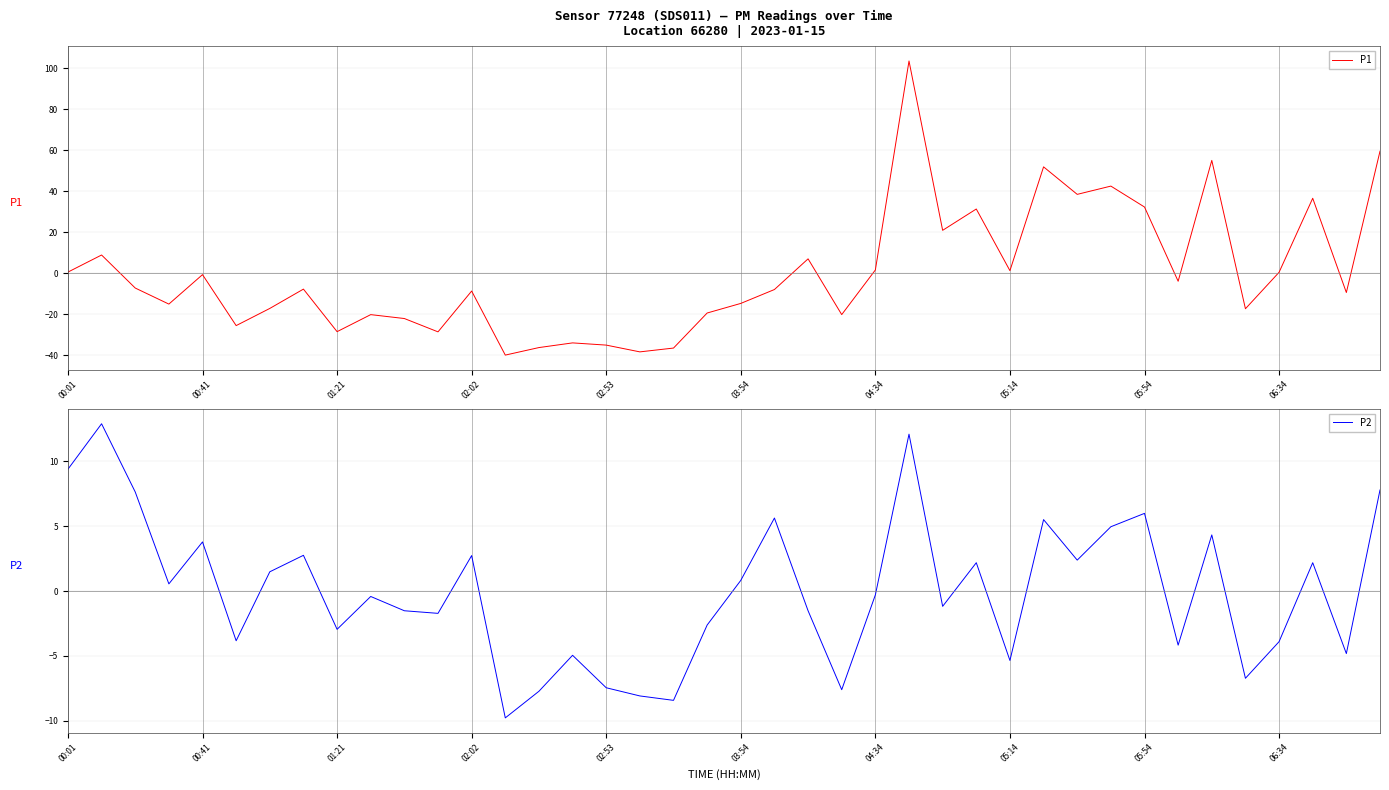

What is the minimum value for P1?

-39.8